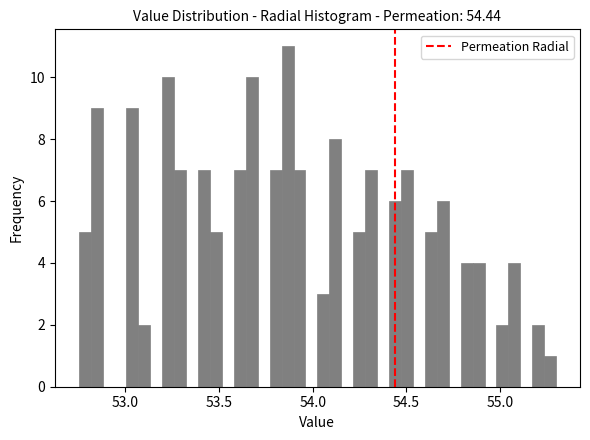

Read against the x-axis, roughly where is the centre of the tallest bar?

53.85